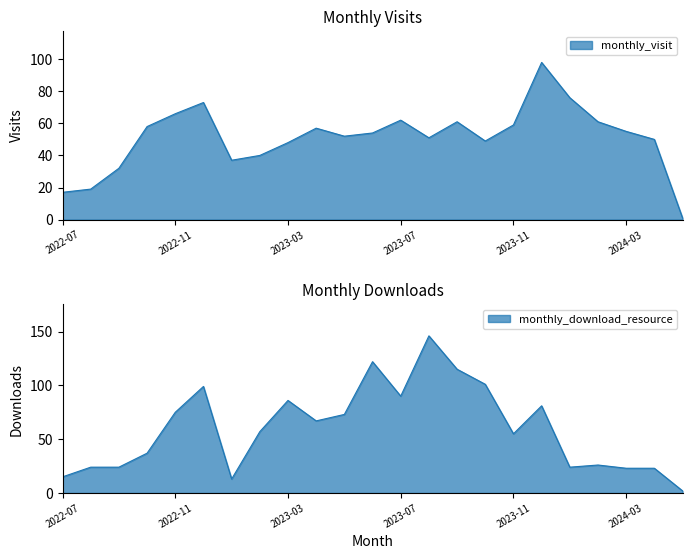

Which series has the largest total across all categories?

monthly_download_resource